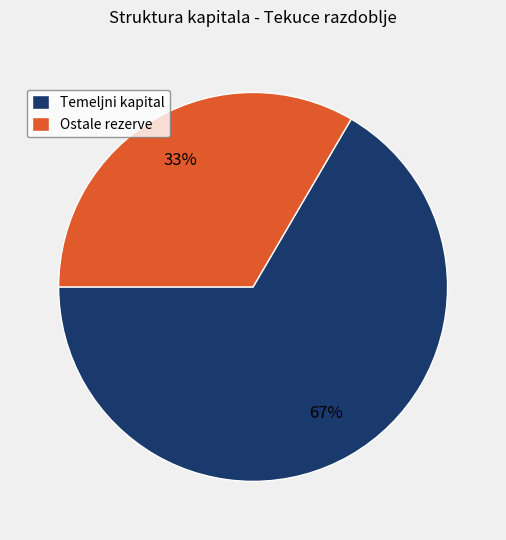

True or false: Ostale rezerve accounts for 33% of the total.

True